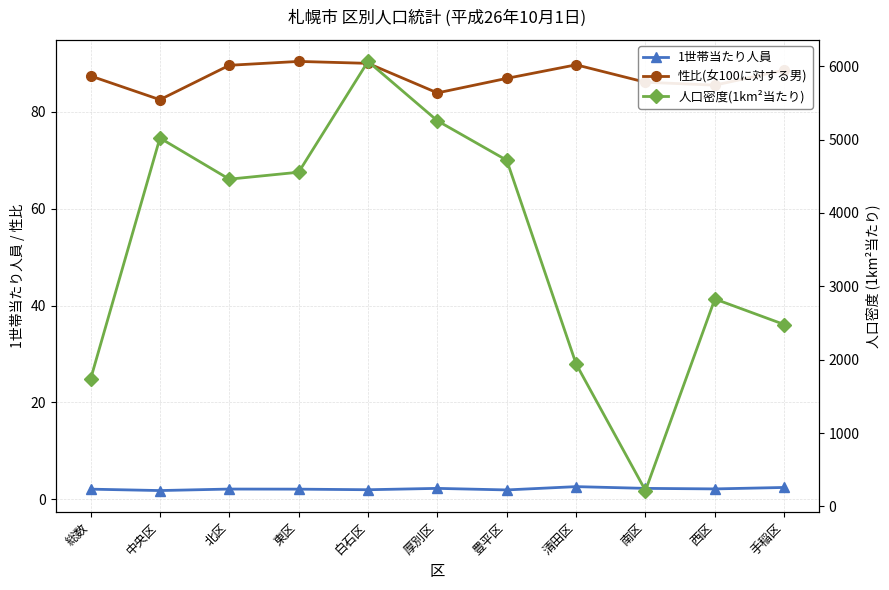

What is the sum of all 1世帯当たり人員 values?

23.6